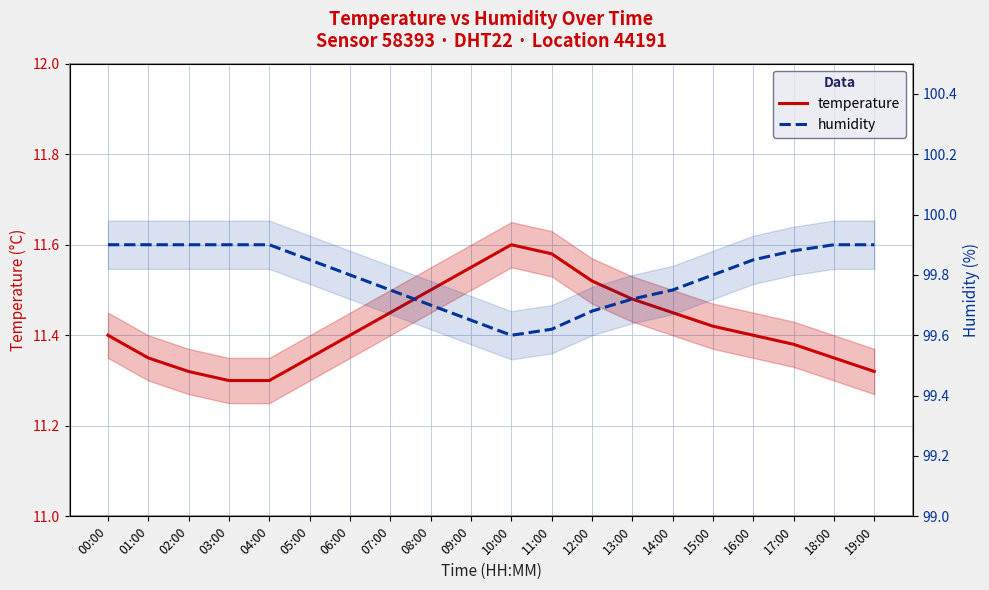

Is the value of humidity at 11:00 greater than the value of temperature at 08:00?

Yes